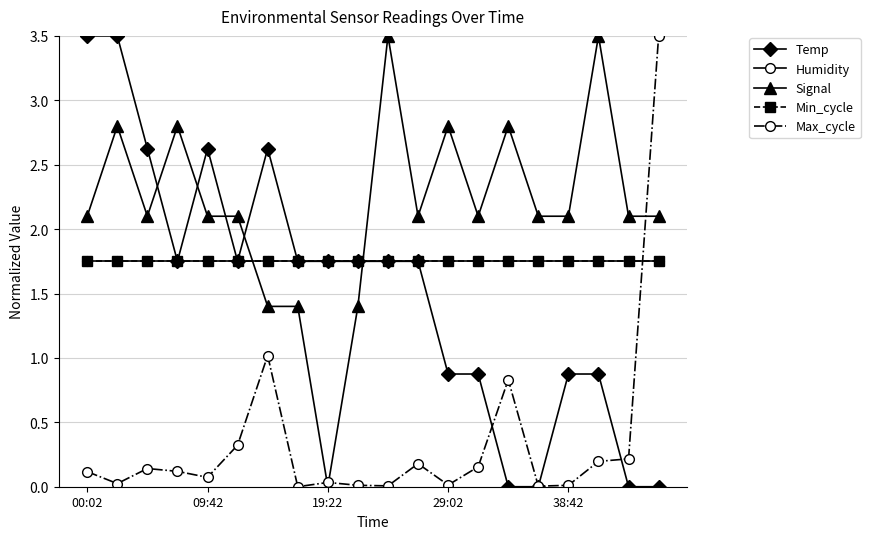

Does the chart have visible grid lines?

Yes